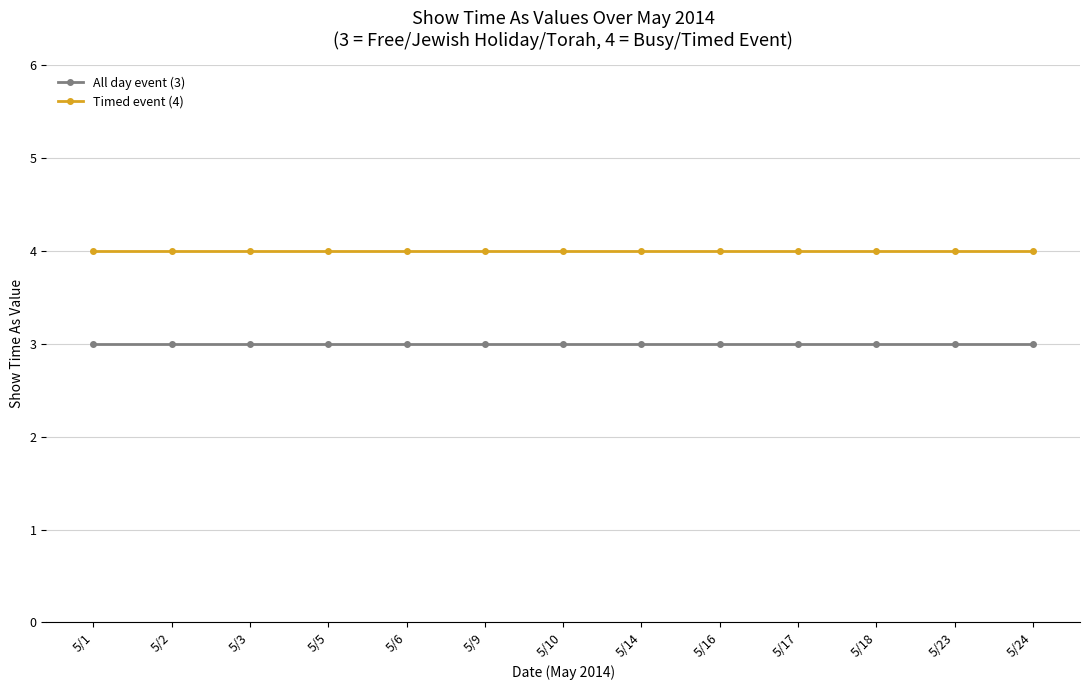

True or false: Timed event (4) has a value of 6 at 5/10.

False